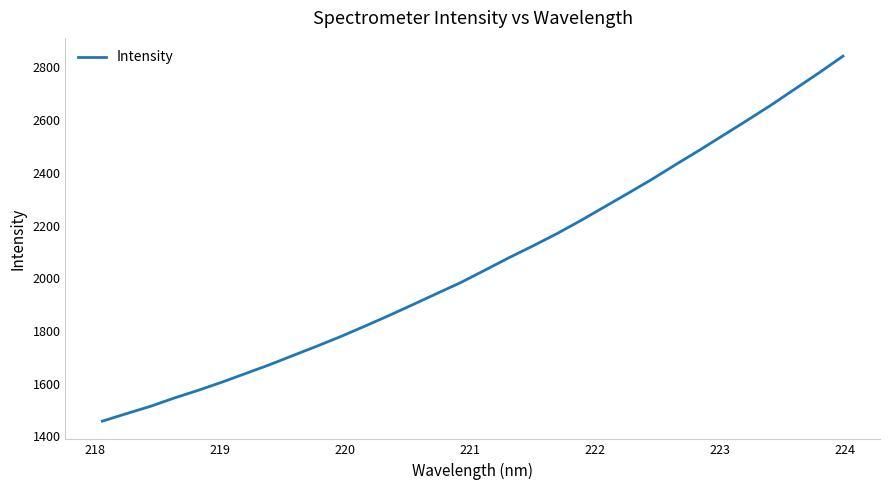

How many lines are shown in the chart?

1